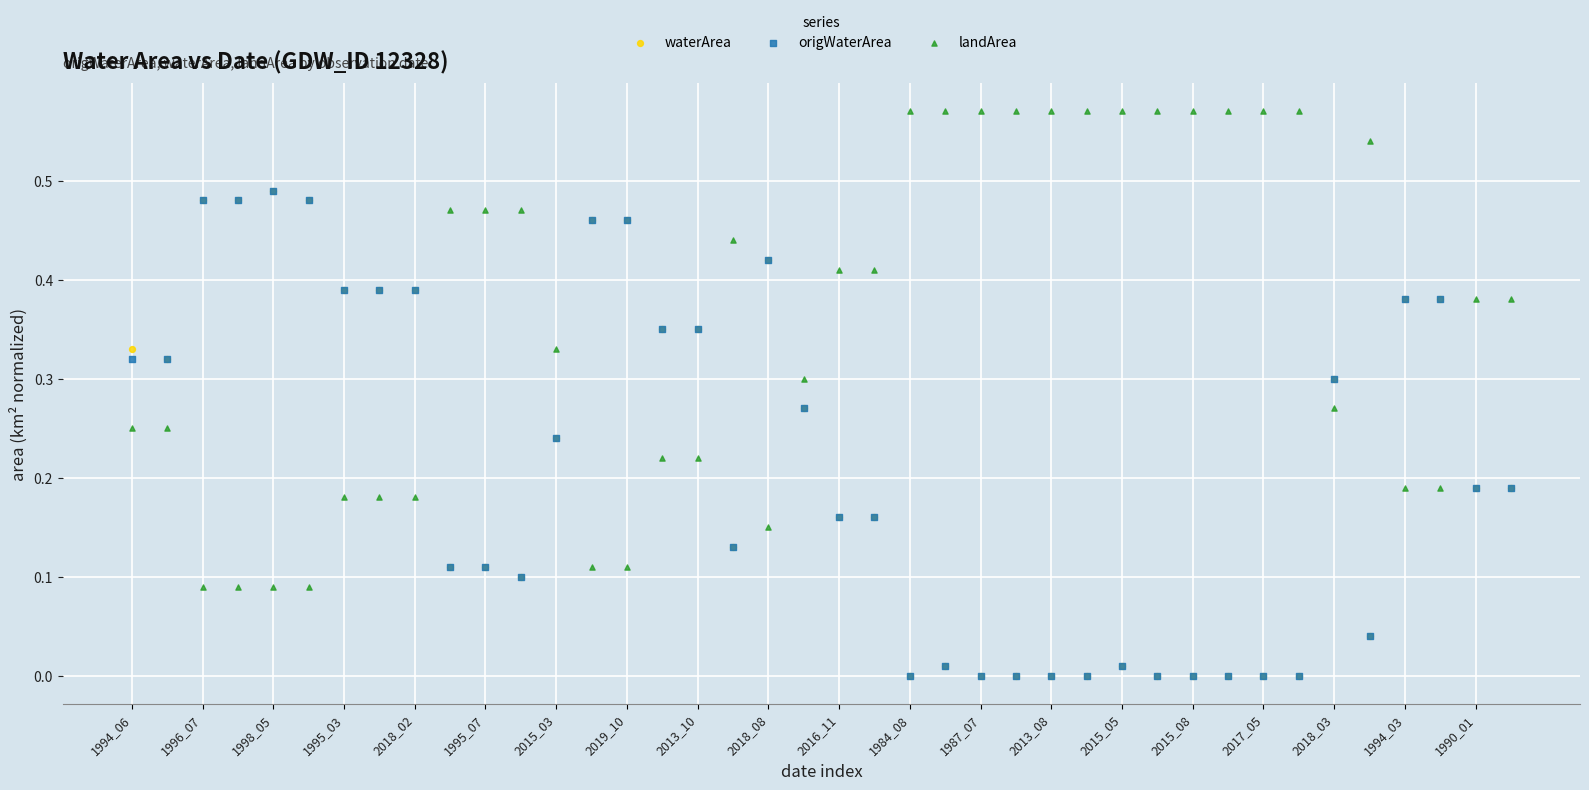

What are all the series names shown in the legend?

waterArea, origWaterArea, landArea